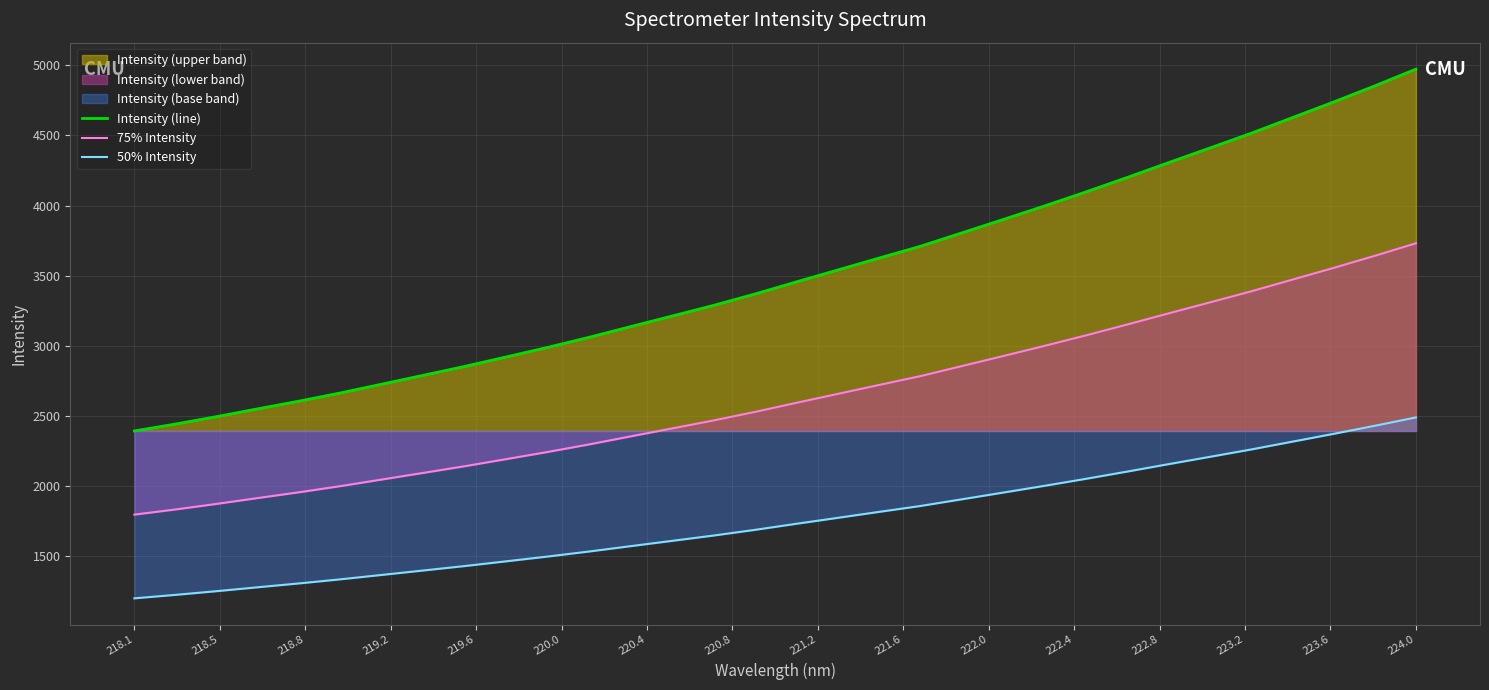

Rank the series by their maximum value, from highest to lowest.

Intensity (line), 75% Intensity, 50% Intensity